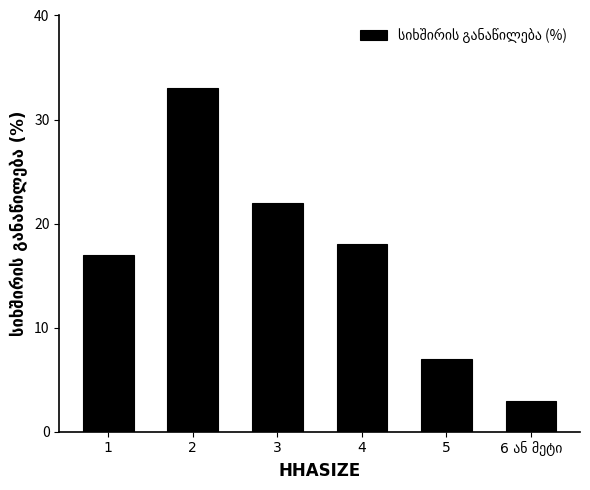

What is the maximum value shown in the chart?

33